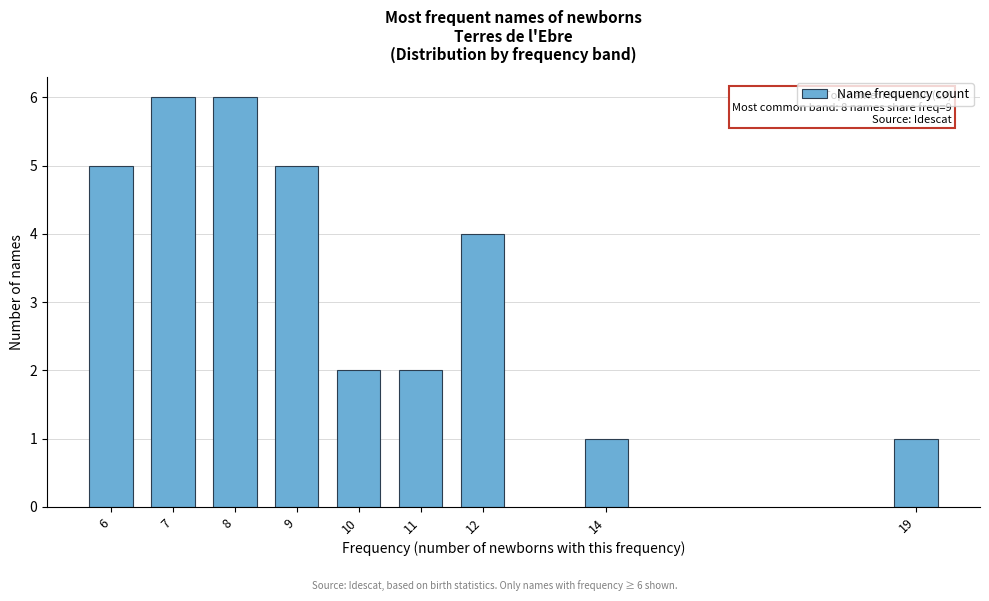

Reading right to left, transcribe all the data shown in this chart.

19=1	14=1	12=4	11=2	10=2	9=5	8=6	7=6	6=5